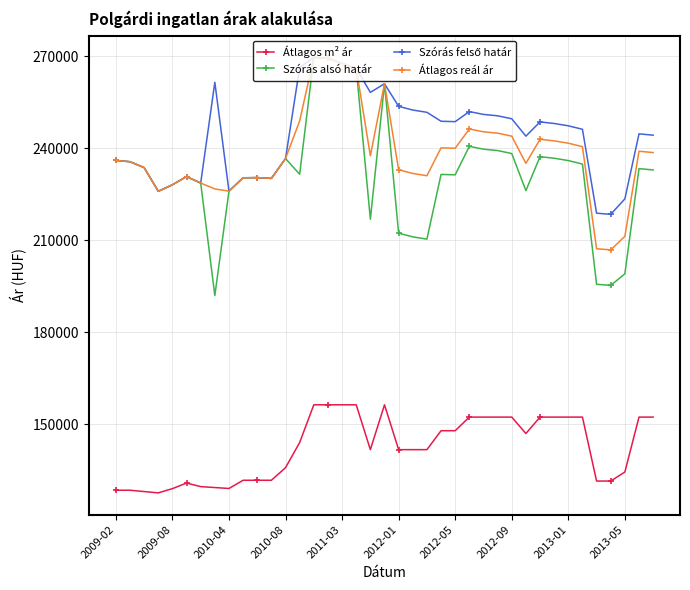

Which series has the widest spread of values?

Szórás alsó határ